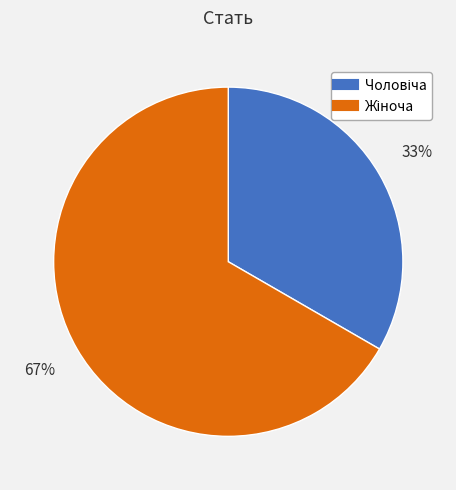

Is there a majority slice in this chart?

Yes